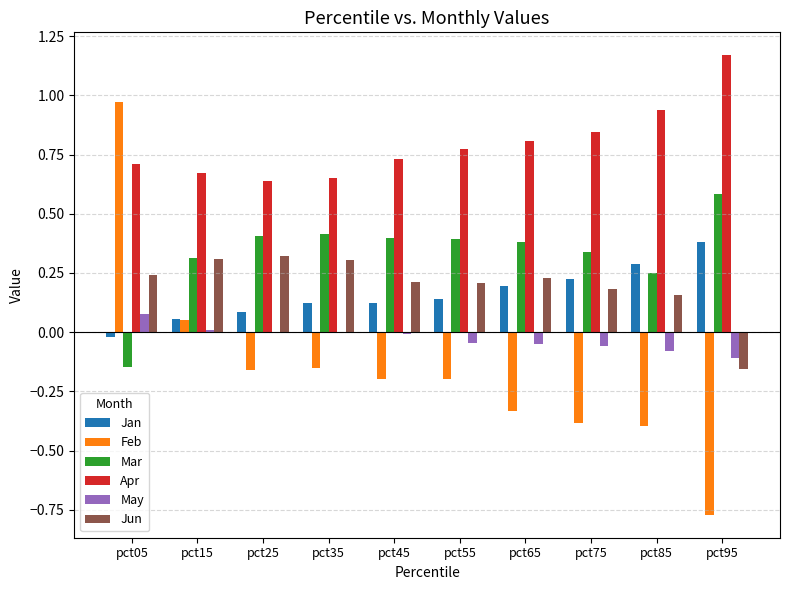

At which category is the sum across all series the highest?

pct05